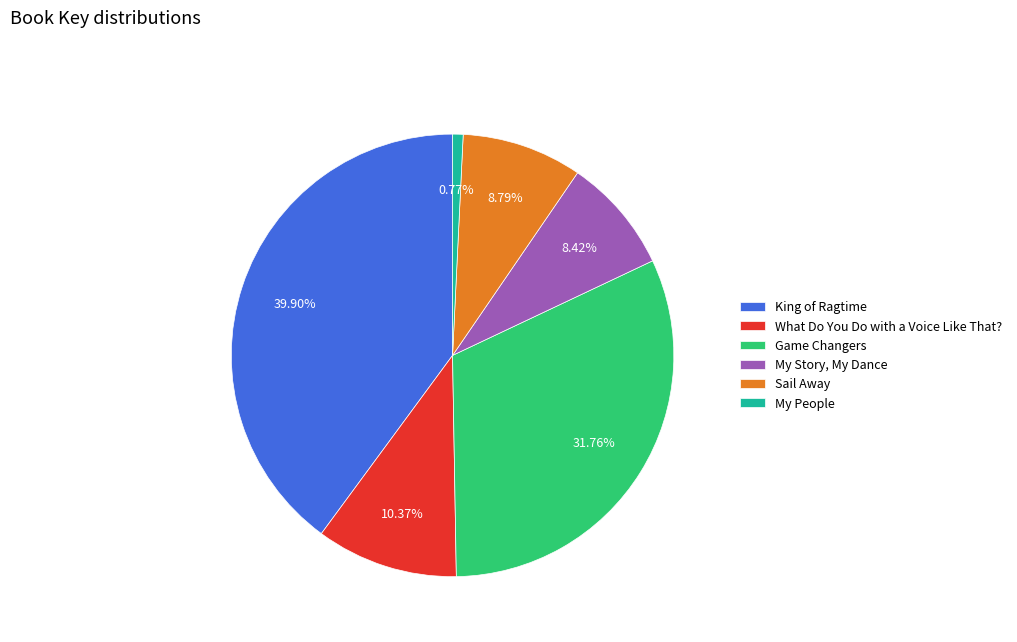

Approximately how many times larger is the value at Sail Away compared to My Story, My Dance?

1.0